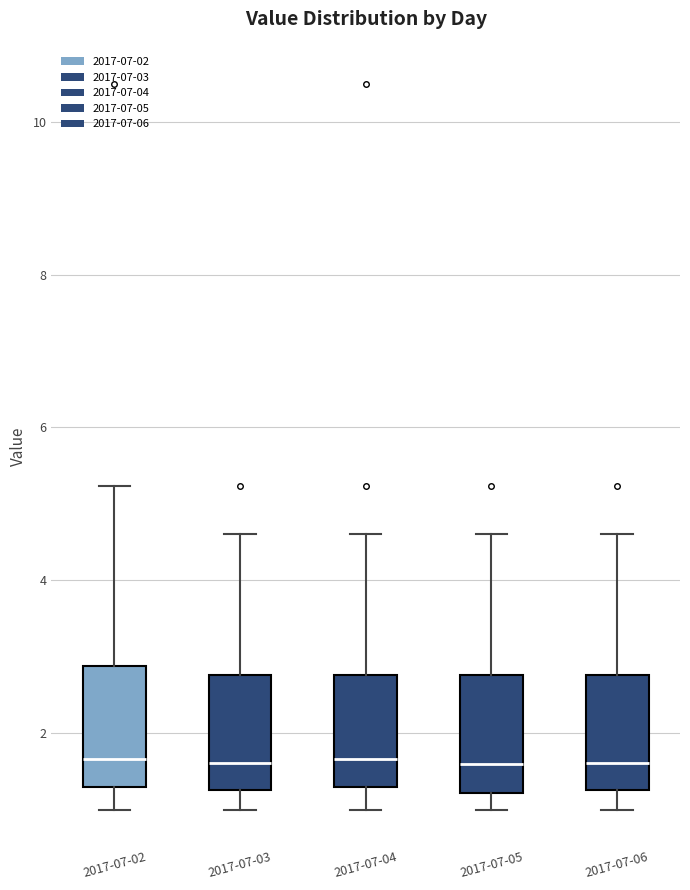

Reading left to right, transcribe this box plot: for each box, give where its median line is, the range the box spans, and where its two whiskers end, as read against the y-axis. The values are not printed on the chart, so give them approximately, as read against the axis.

2017-07-02: median 1.6, box 1.2 to 2.8, whiskers 1.0 to 5.2
2017-07-03: median 1.6, box 1.2 to 2.8, whiskers 1.0 to 4.6
2017-07-04: median 1.6, box 1.2 to 2.8, whiskers 1.0 to 4.6
2017-07-05: median 1.6, box 1.2 to 2.8, whiskers 1.0 to 4.6
2017-07-06: median 1.6, box 1.2 to 2.8, whiskers 1.0 to 4.6